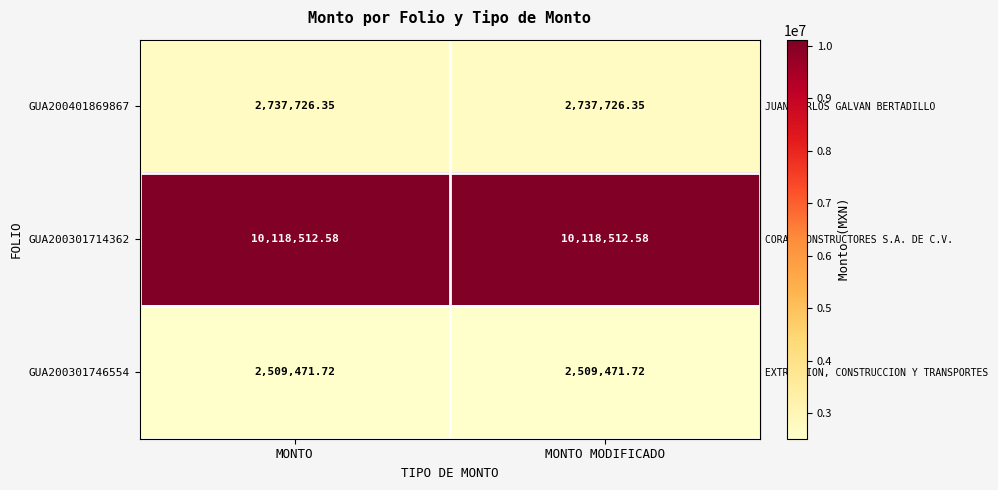

Is the value of GUA200301746554 at MONTO greater than the value of GUA200301714362 at MONTO?

No